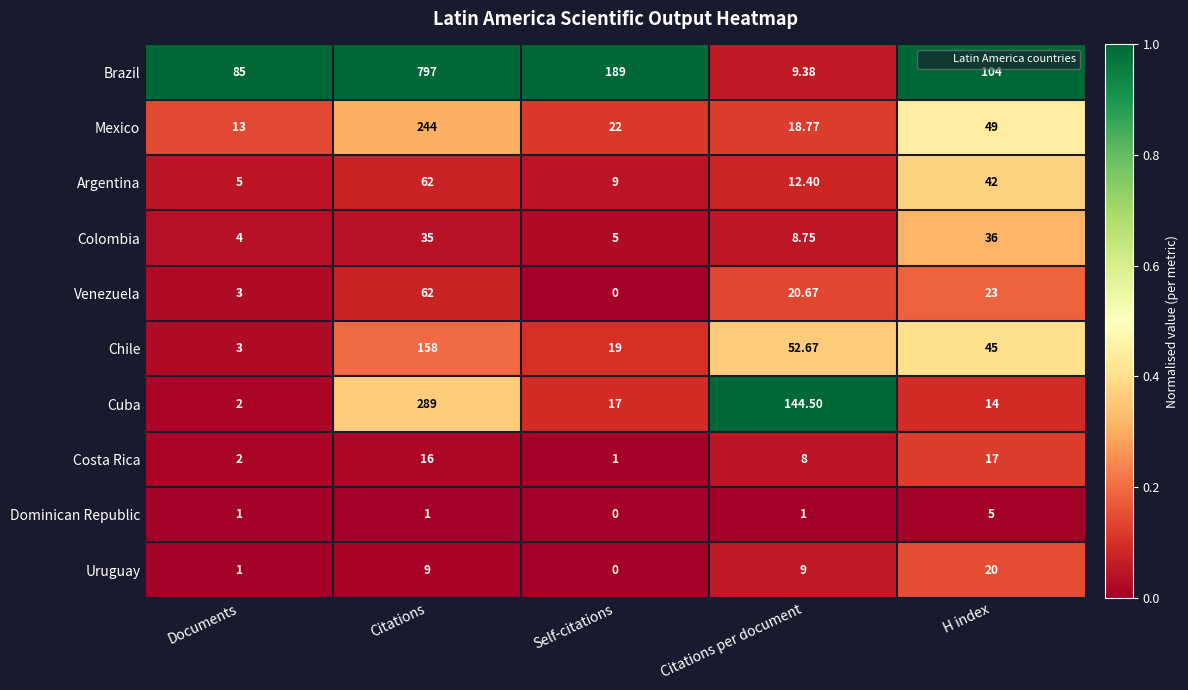

At which label does Cuba first exceed 17?

Citations